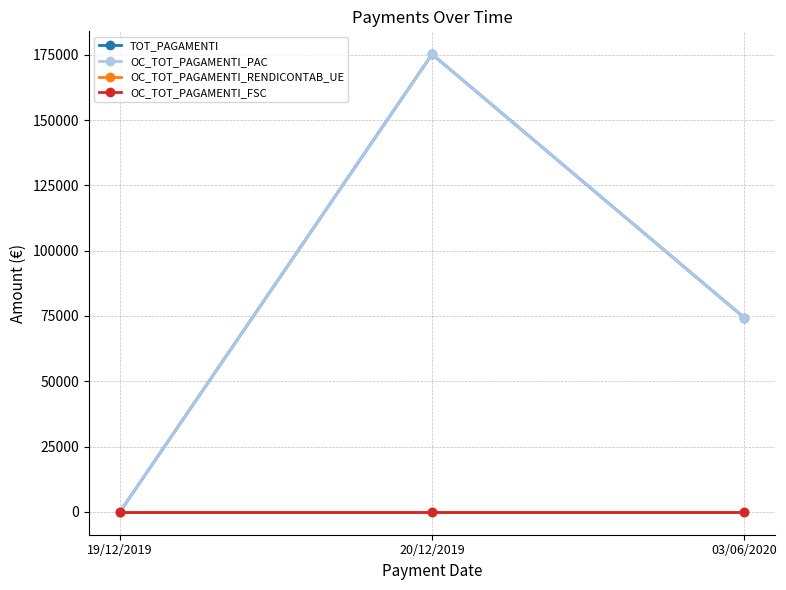

Does the chart have visible grid lines?

Yes